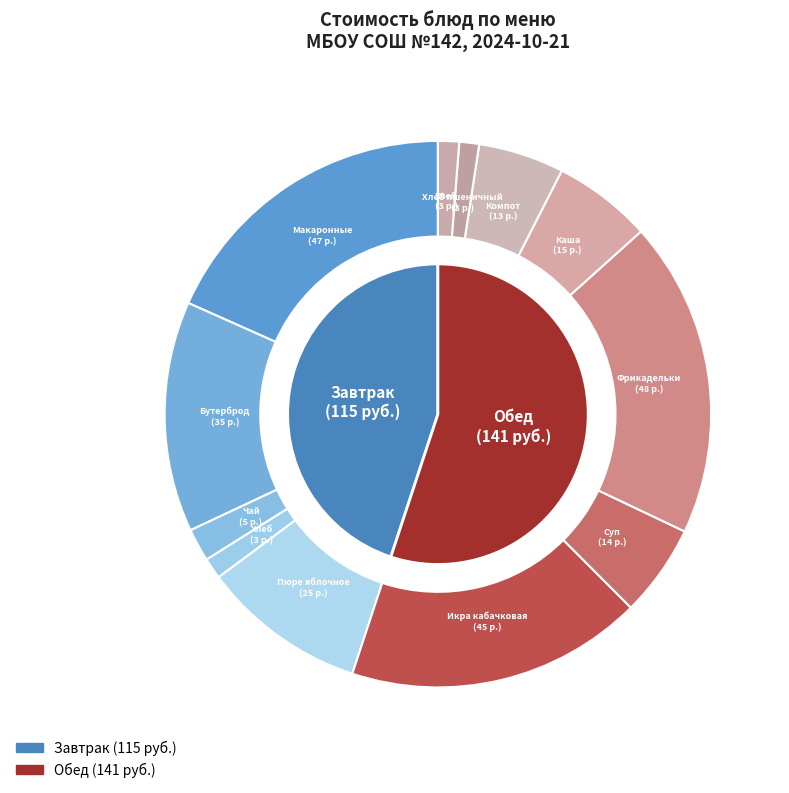

Is it true that Икра кабачковая is 18% of the pie?

True